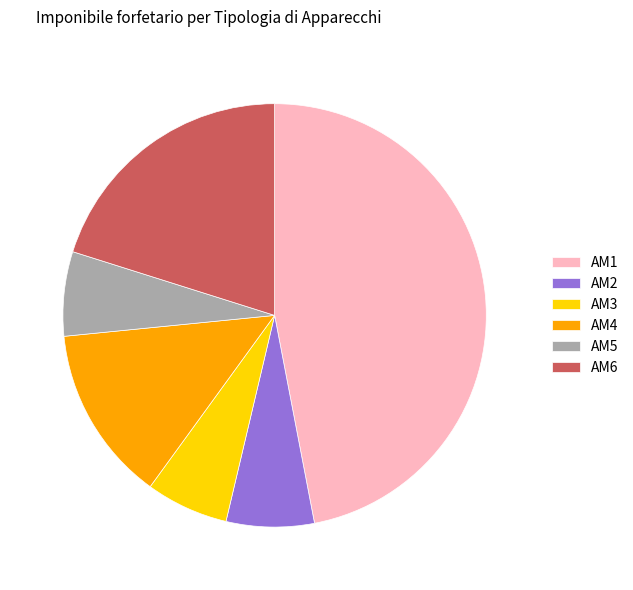

How many segments does this pie chart have?

6